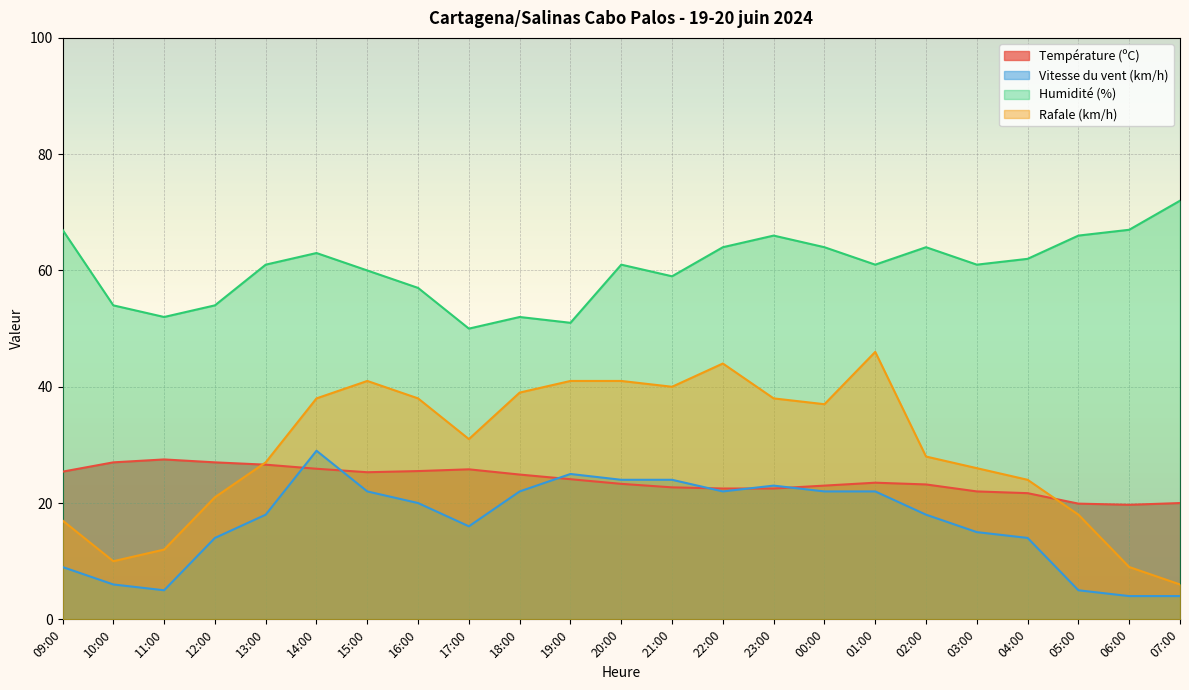

What is the value of the Rafale (km/h) point at the 12th from the left?

41.0